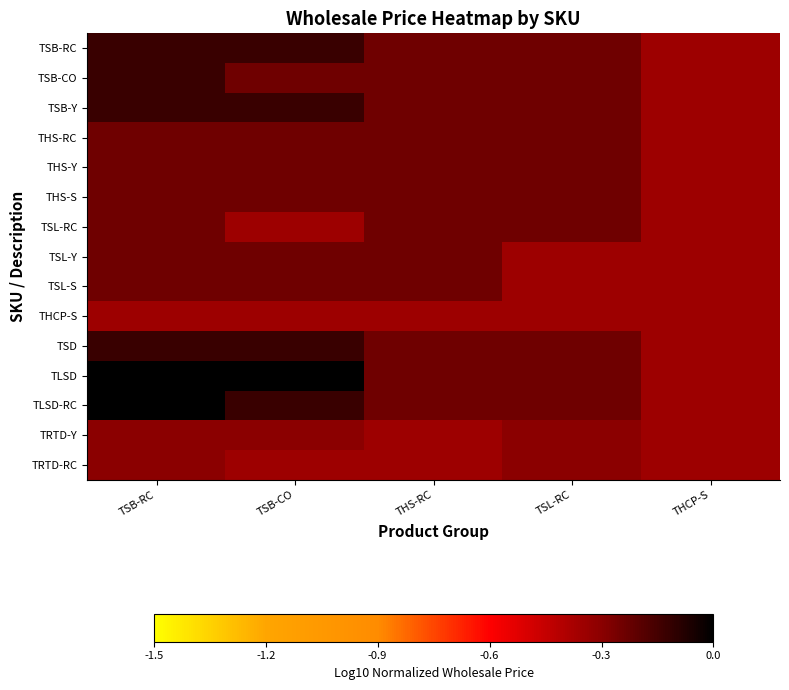

At which category is the sum across all series the highest?

TSB-RC